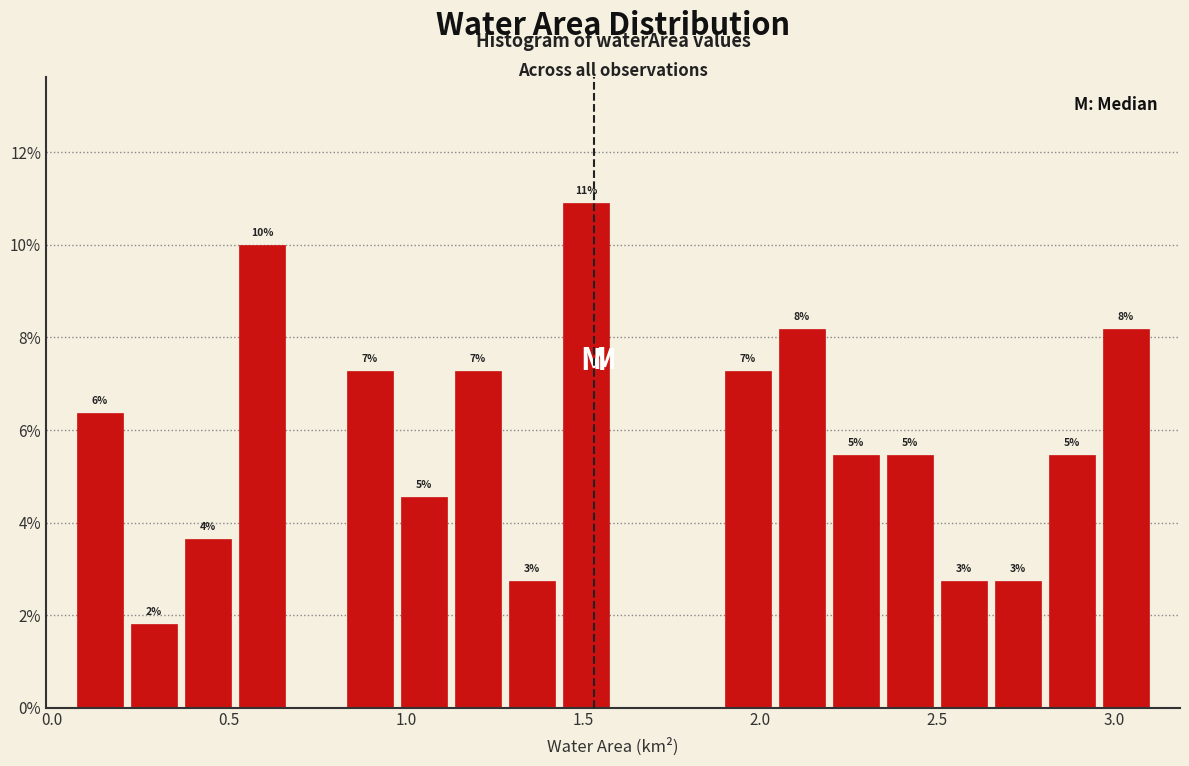

Around what value on the x-axis is the tallest bar? Give the approximate position of its centre, as read against the axis.

1.50